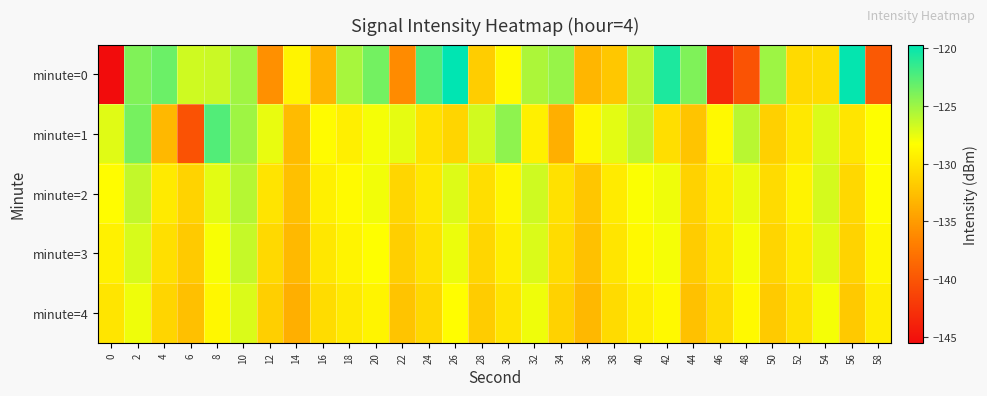

Which has a higher value, 58 or 48?

58